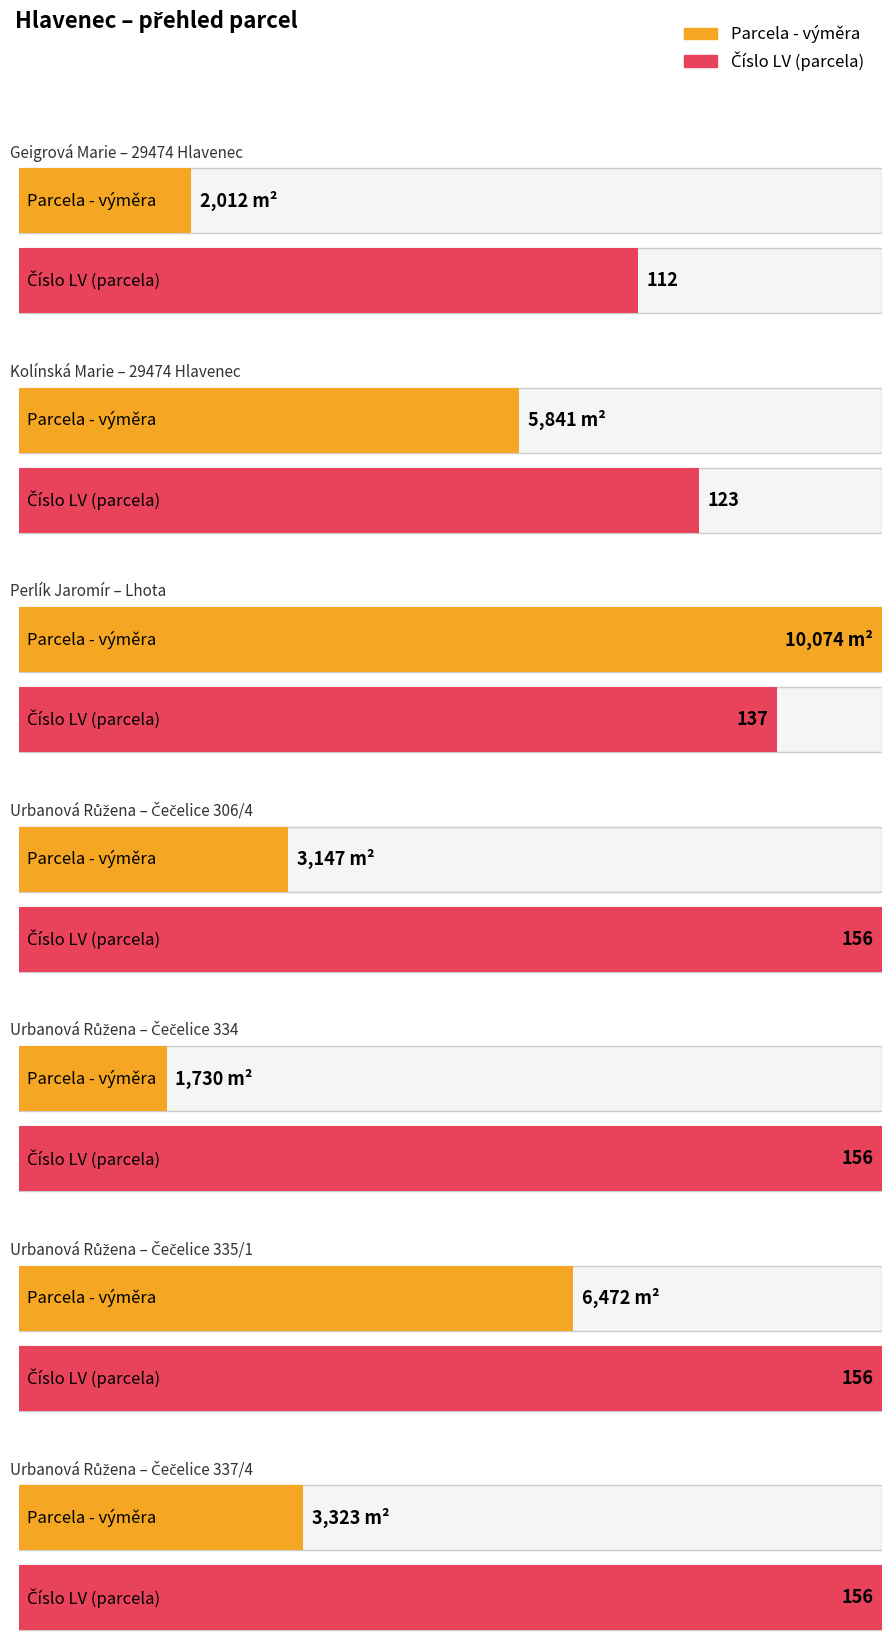

Reading left to right, what are all the values shown in this chart?

Parcela - výměra: Geigrová Marie
29474 Hlavenec=2012	Kolínská Marie
29474 Hlavenec=5841	Perlík Jaromír
Lhota=10074	Urbanová Růžena
Čečelice 306/4=3147	Urbanová Růžena
Čečelice 334=1730	Urbanová Růžena
Čečelice 335/1=6472	Urbanová Růžena
Čečelice 337/4=3323
Číslo LV (parcela): Geigrová Marie
29474 Hlavenec=112	Kolínská Marie
29474 Hlavenec=123	Perlík Jaromír
Lhota=137	Urbanová Růžena
Čečelice 306/4=156	Urbanová Růžena
Čečelice 334=156	Urbanová Růžena
Čečelice 335/1=156	Urbanová Růžena
Čečelice 337/4=156